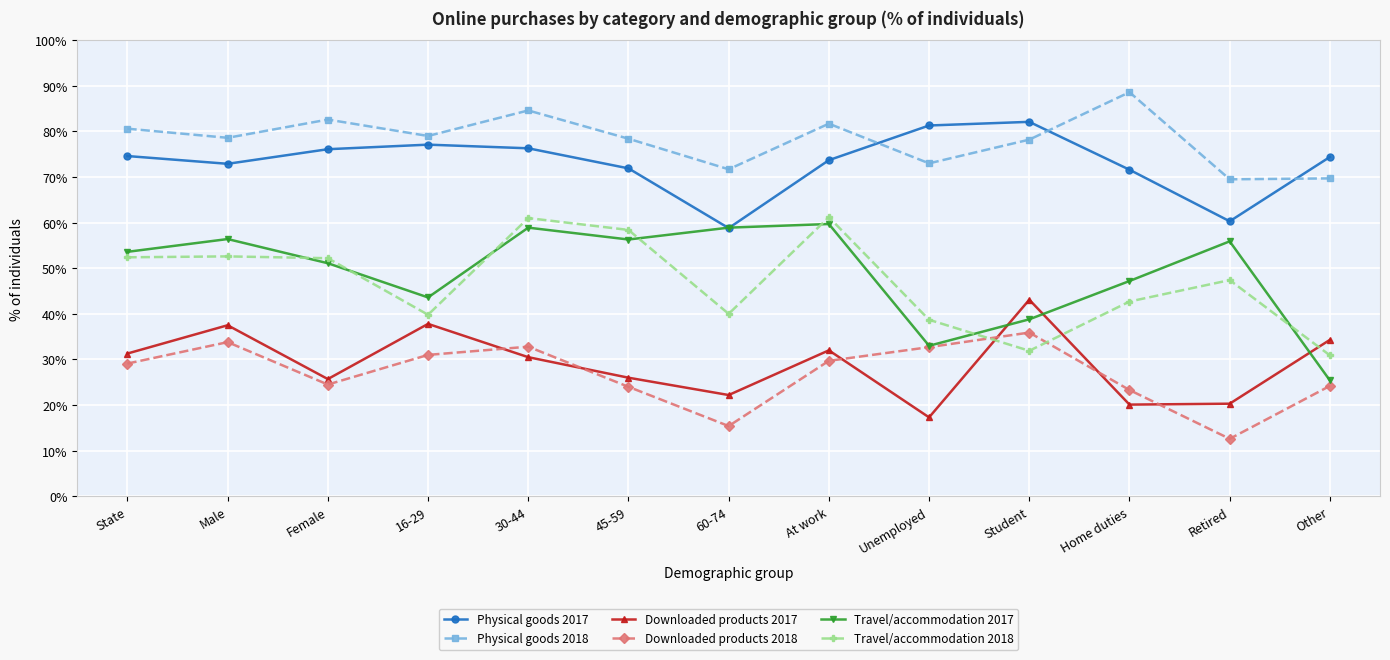

The Travel/accommodation 2017 series shows 55.7 at Unemployed. True or false?

False